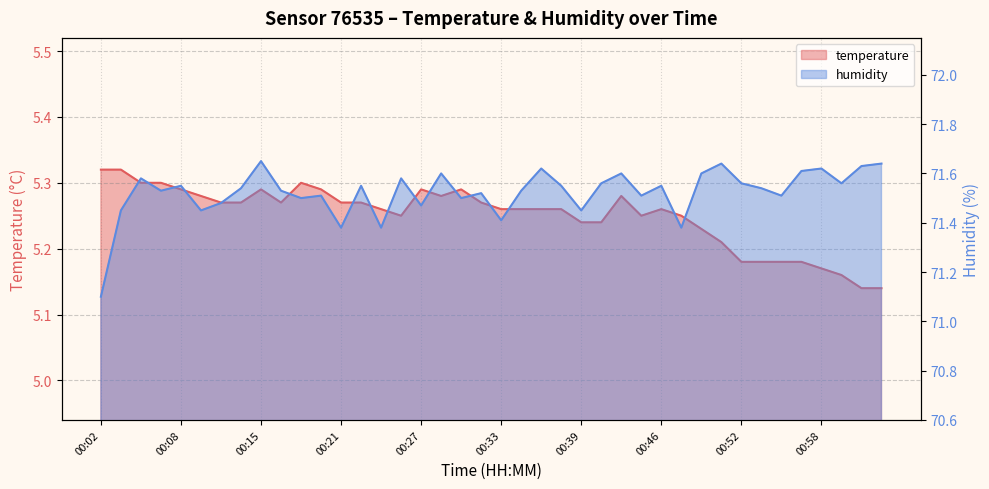

What is the label of the 4th point from the left?

00:05